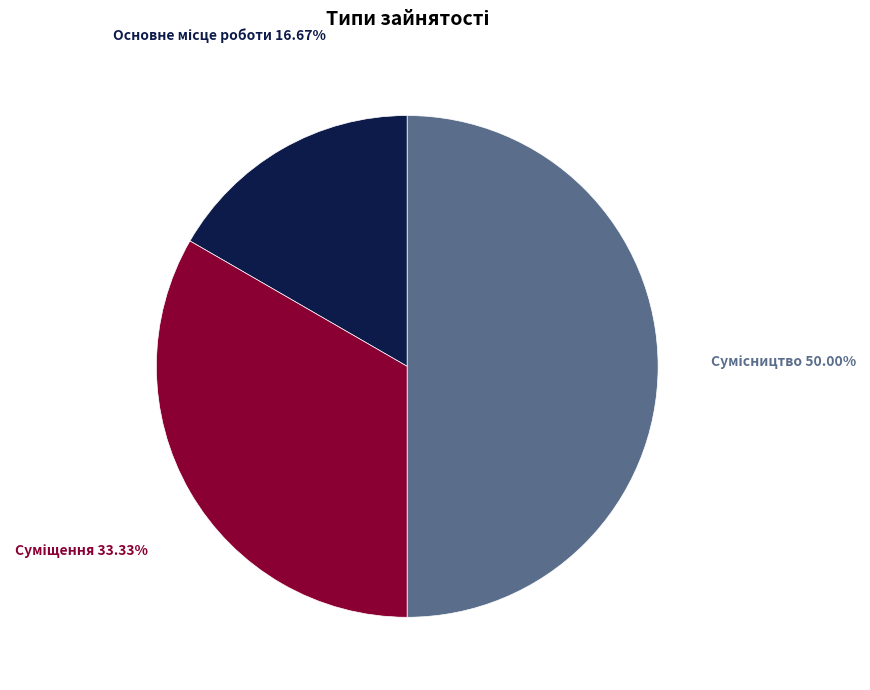

To the nearest percent, what is the combined percentage of Суміщення and Сумісництво?

83%